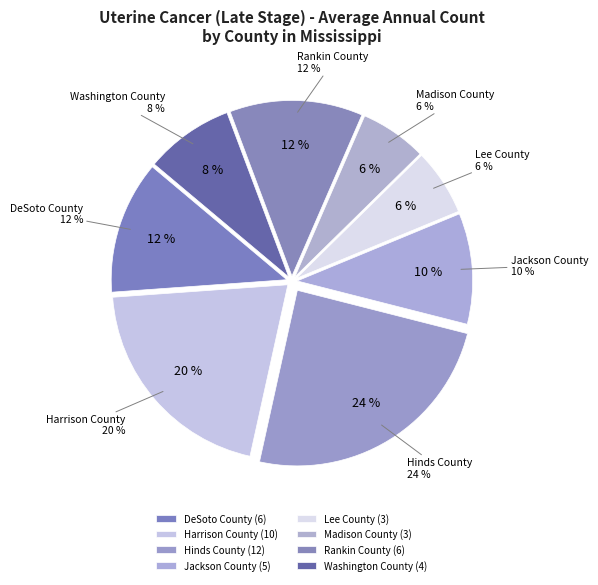

How many segments does this pie chart have?

8